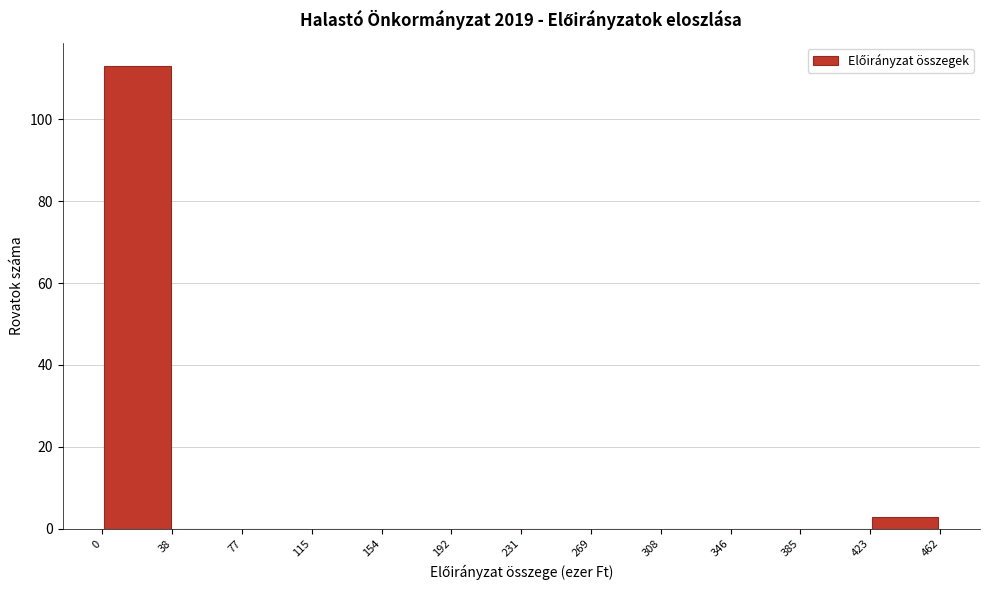

Over which range of the x-axis is the bar tallest?

0 to 38